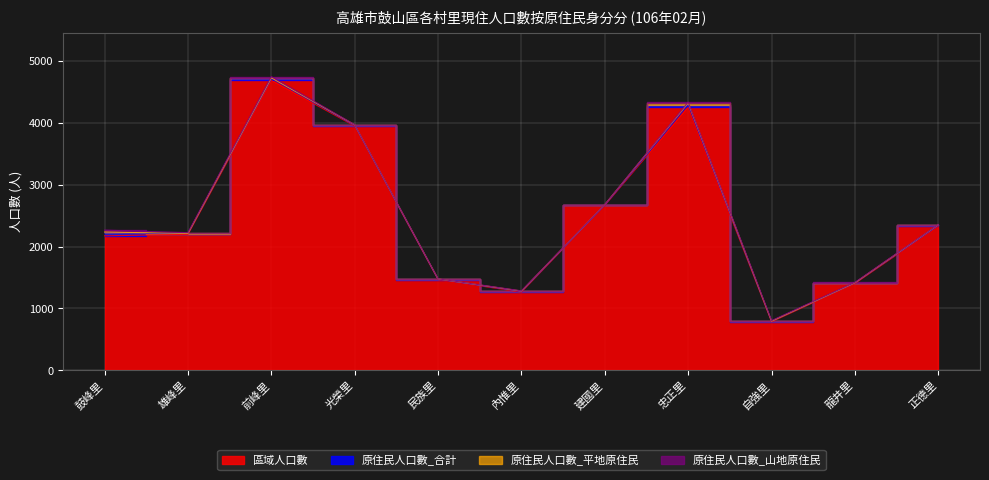

True or false: 原住民人口數_平地原住民 has a value of 8 at 光榮里.

True